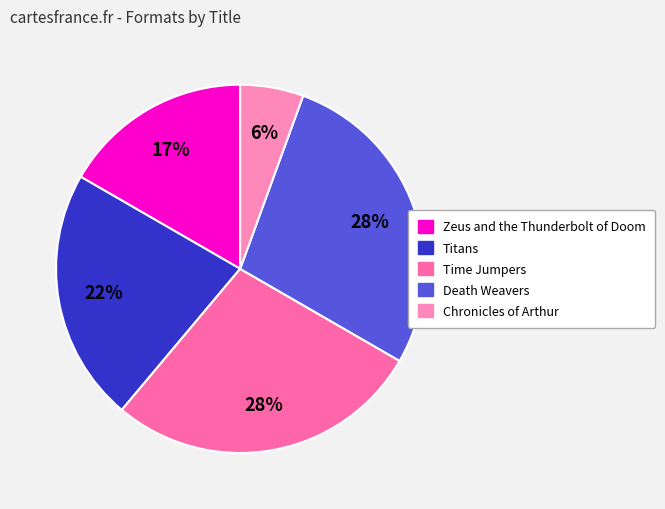

To the nearest percent, what percentage of the pie is Death Weavers?

28%